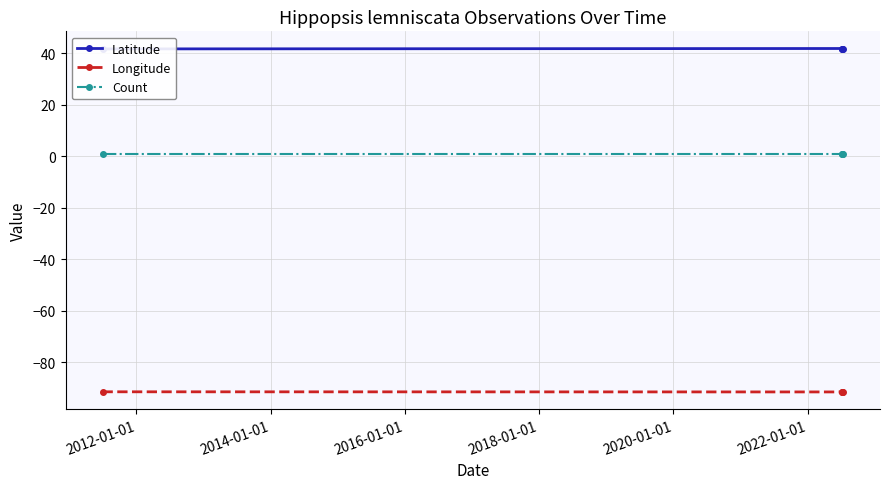

What is the value of the Latitude point at the 4th from the left?

41.6